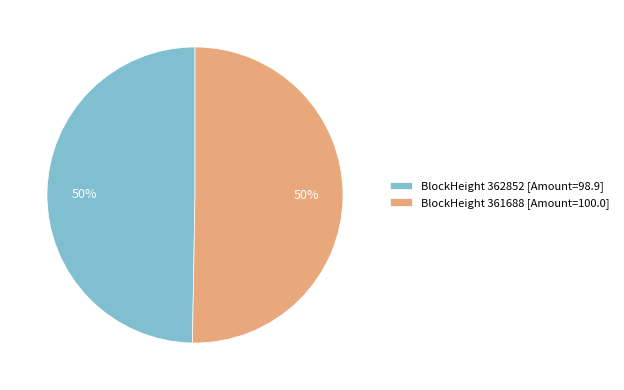

Combined, do BlockHeight 361688 [Amount=100.0] and BlockHeight 362852 [Amount=98.9] account for over 50%?

Yes